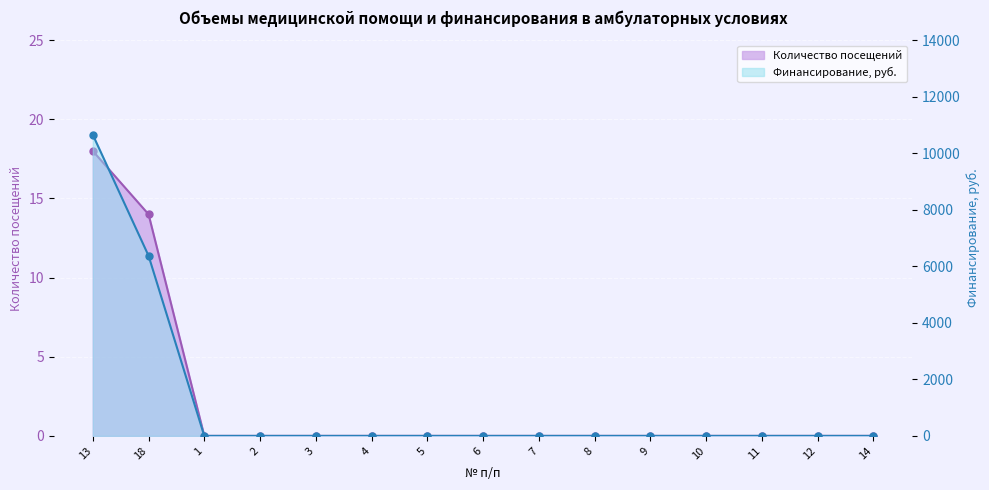

What is the difference between the second highest and second lowest values in the Количество посещений series?

14